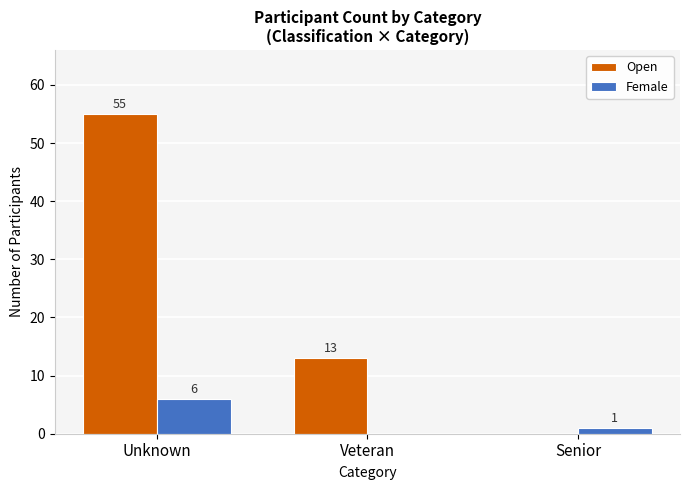

The value of Open at Senior is 0. True or false?

True